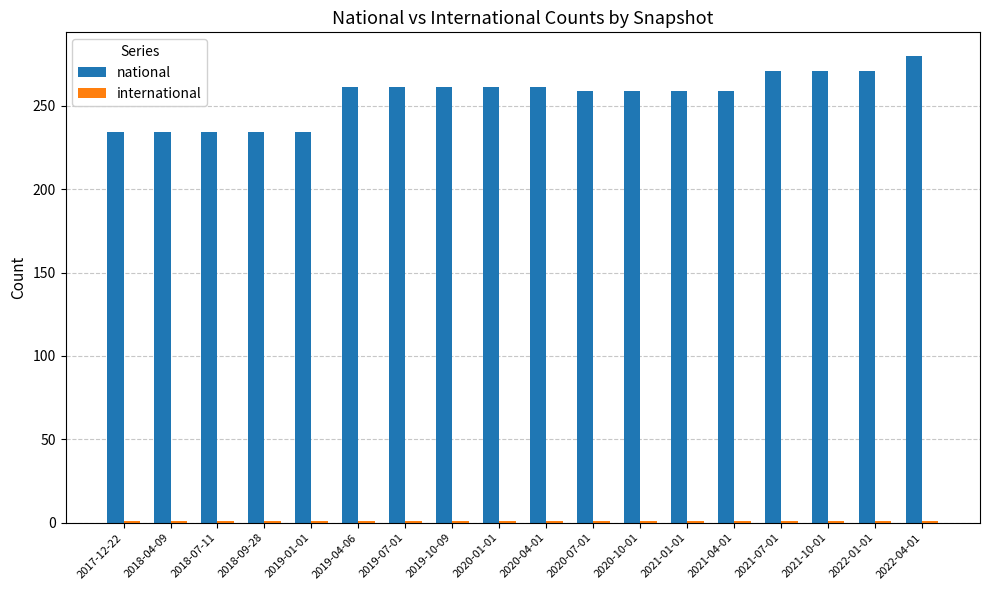

Is it true that national equals 234 at 2017-12-22?

True